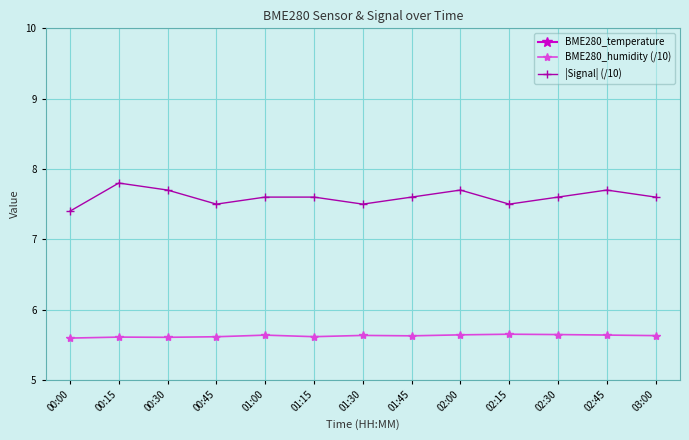

Where is the first local maximum for BME280_humidity (/10)?

00:15